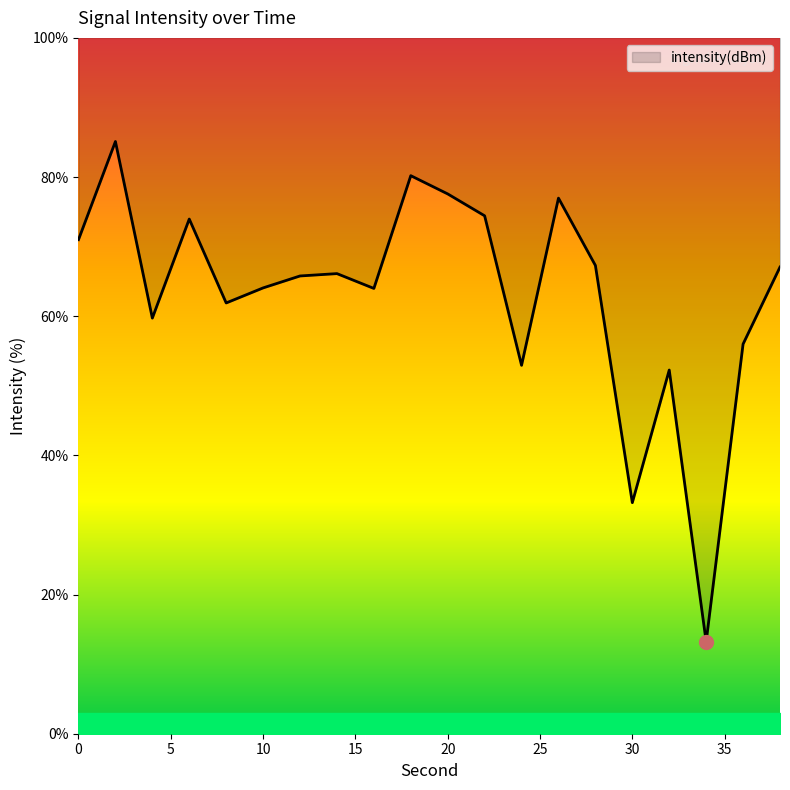

How many data points does each series have?

20